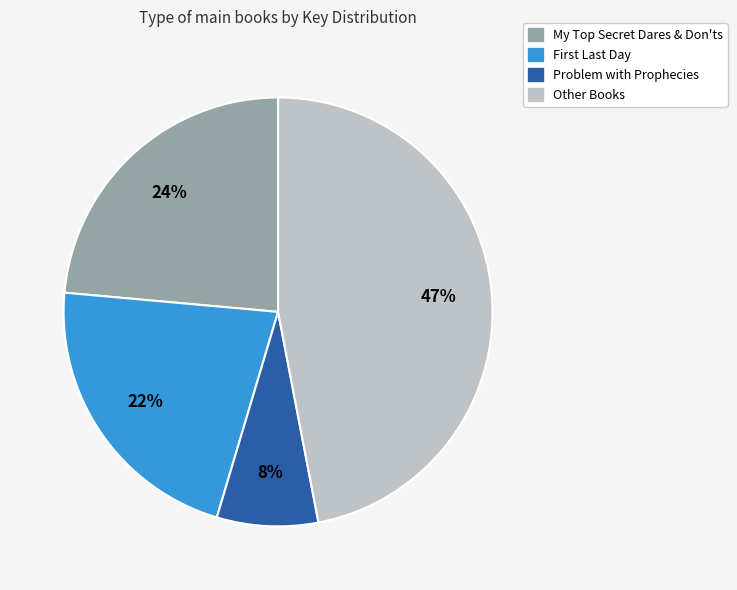

To the nearest percent, what is the average slice percentage?

25%